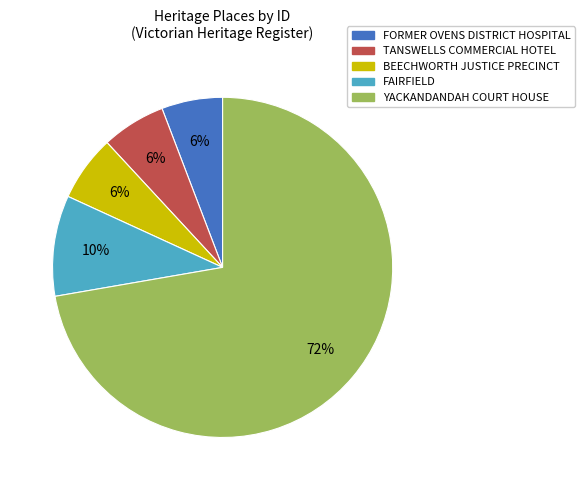

How many segments does this pie chart have?

5